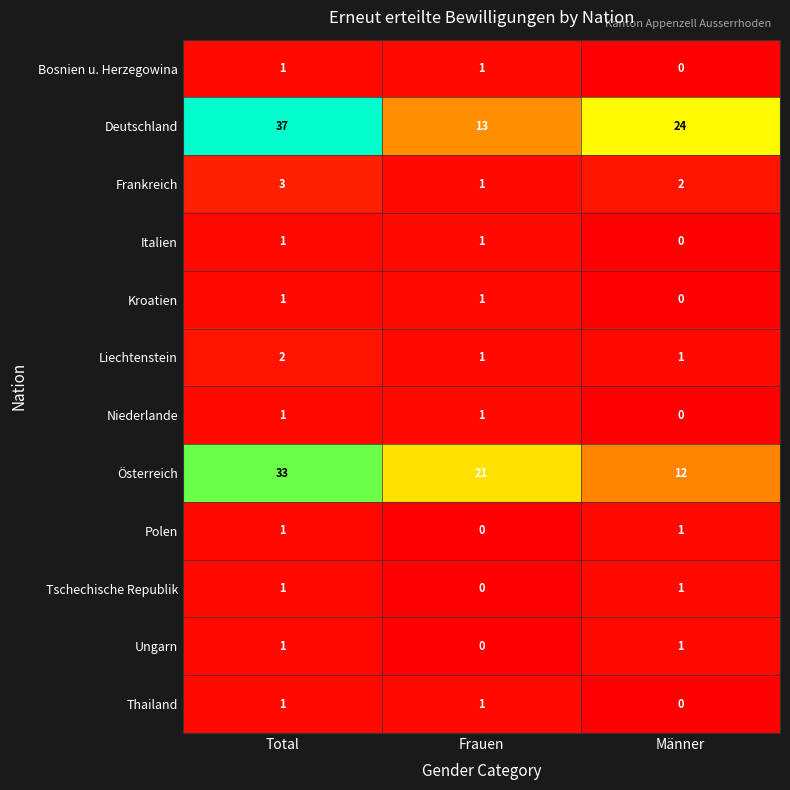

The value of Tschechische Republik at Total is 1. True or false?

True